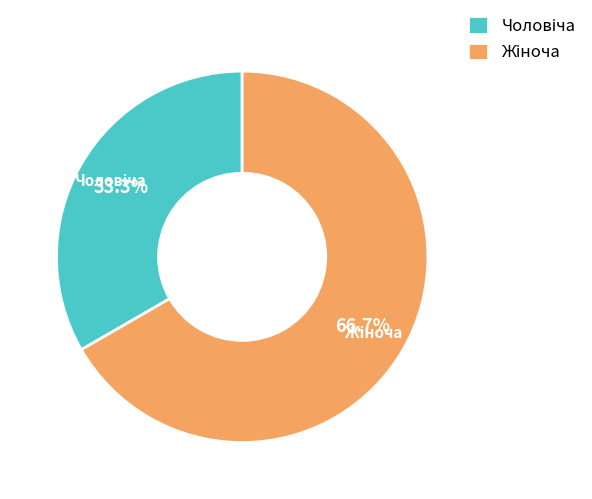

Rank the categories by value from lowest to highest.

Чоловіча, Жіноча